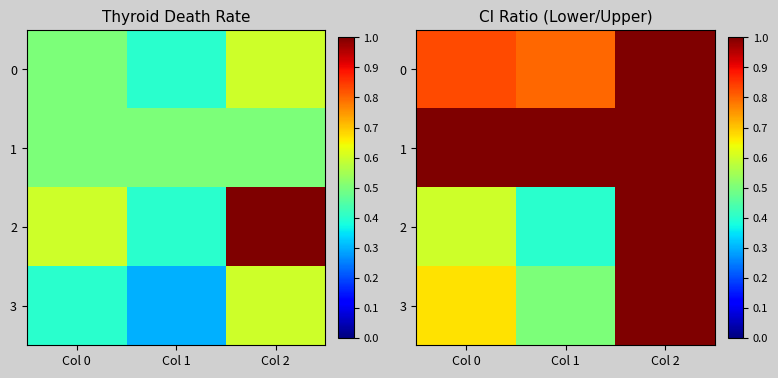

The 0 series shows 1.1 at Col 1. True or false?

False